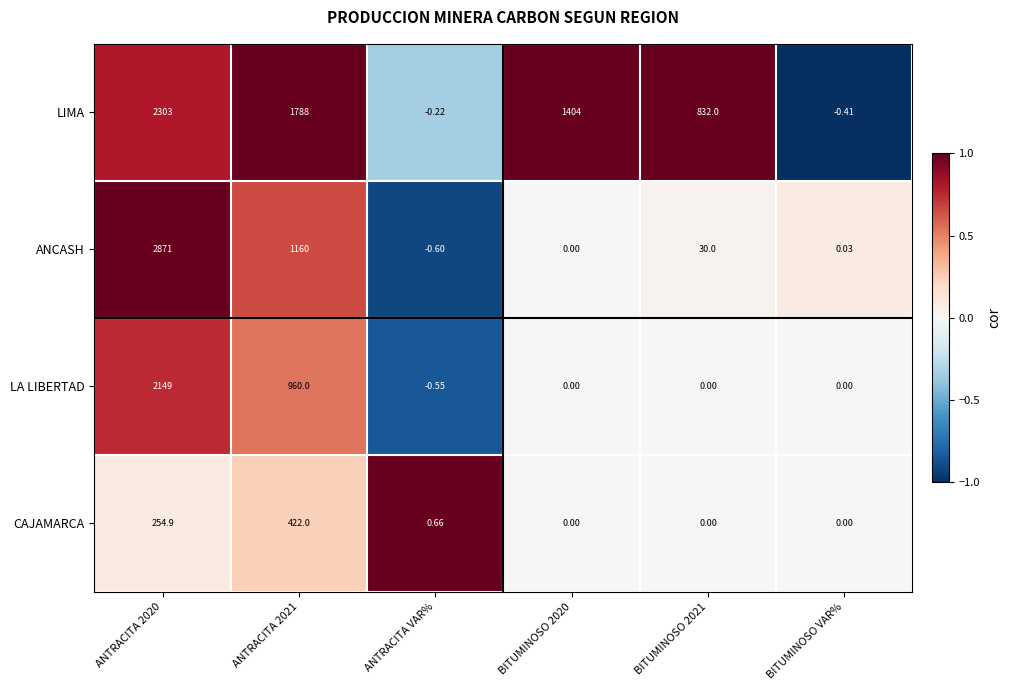

List the series in order of their peak value, lowest first.

CAJAMARCA, LA LIBERTAD, LIMA, ANCASH